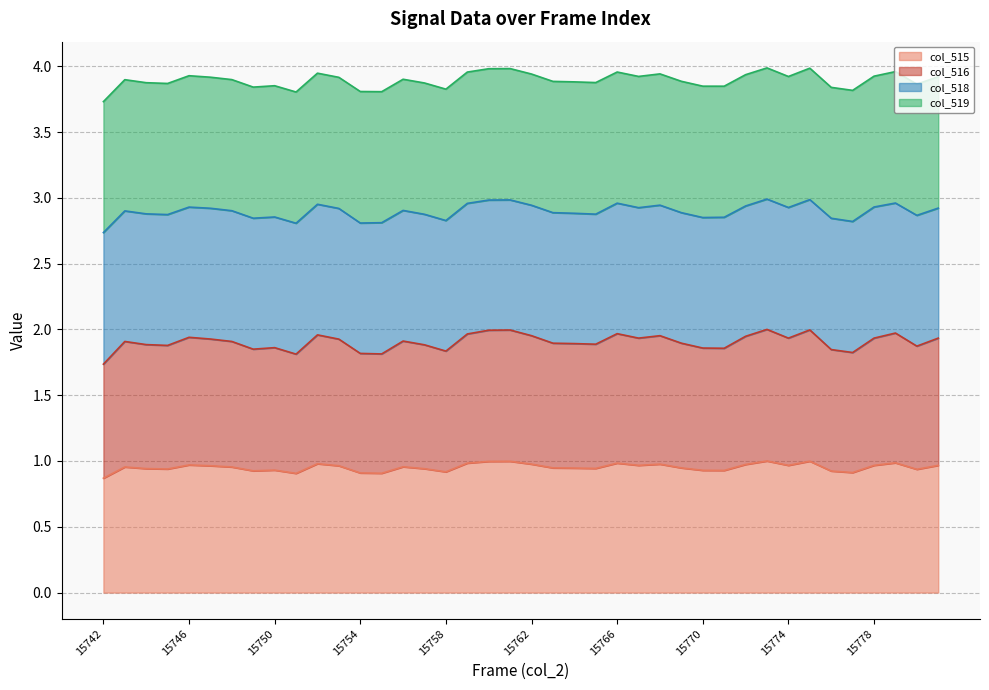

How many interior local valleys does the col_515 series have?

11